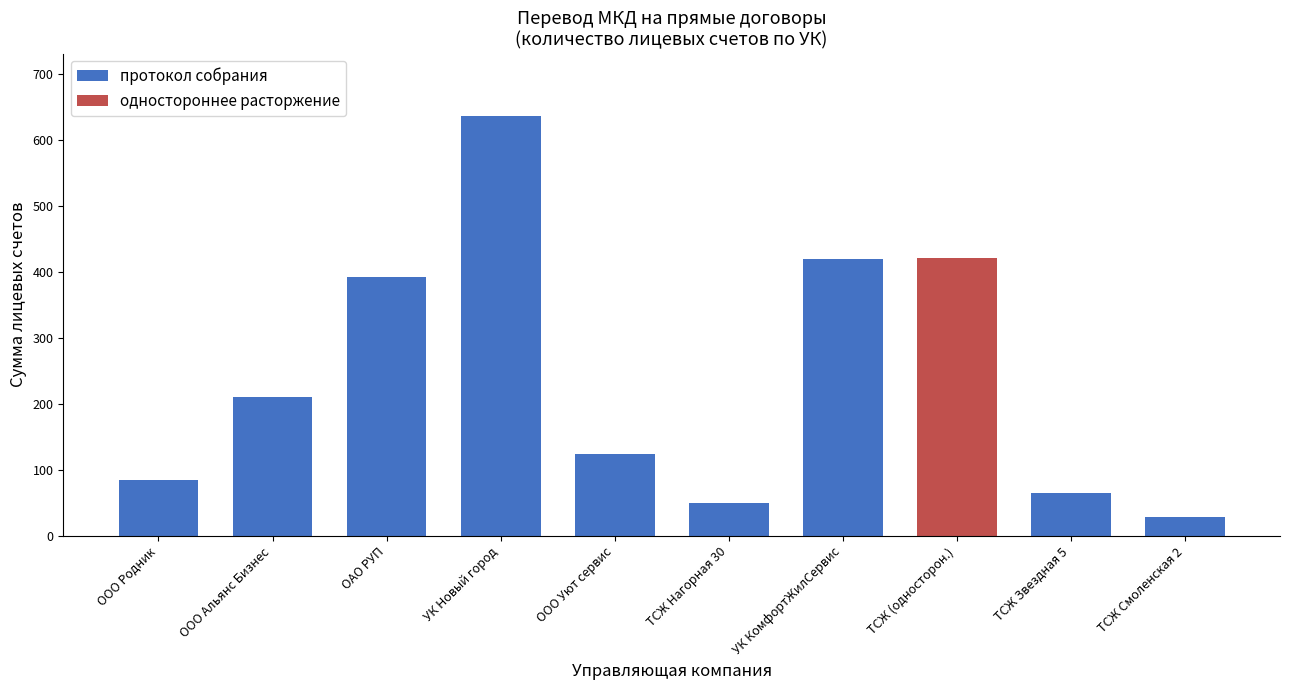

What is the difference between the maximum and minimum values?

607